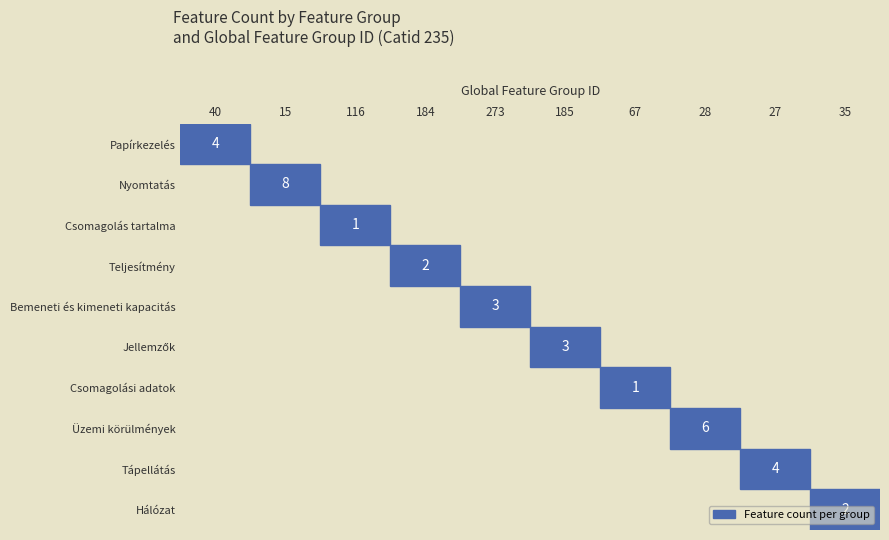

Count the Csomagolási adatok values in the range 0 to 1.

10